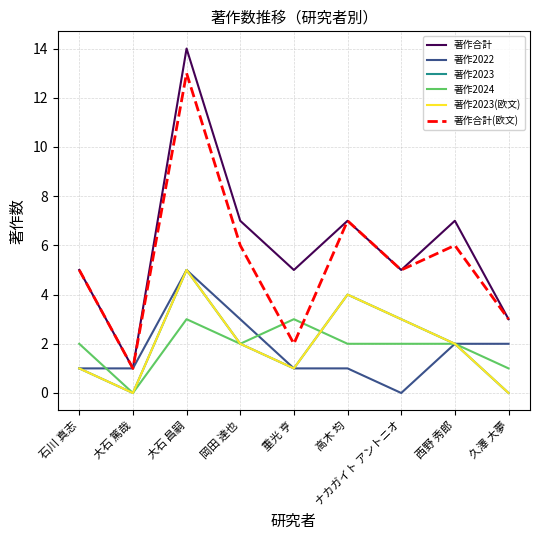

At which category does the chart reach its peak across all series?

大石 昌嗣